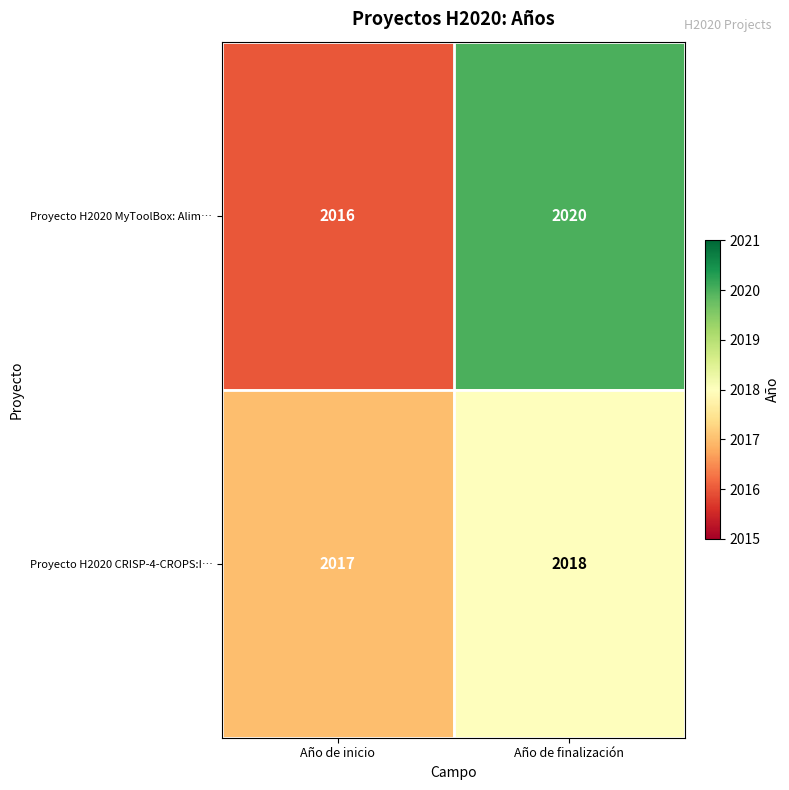

At which category is the sum across all series the highest?

Año de finalización